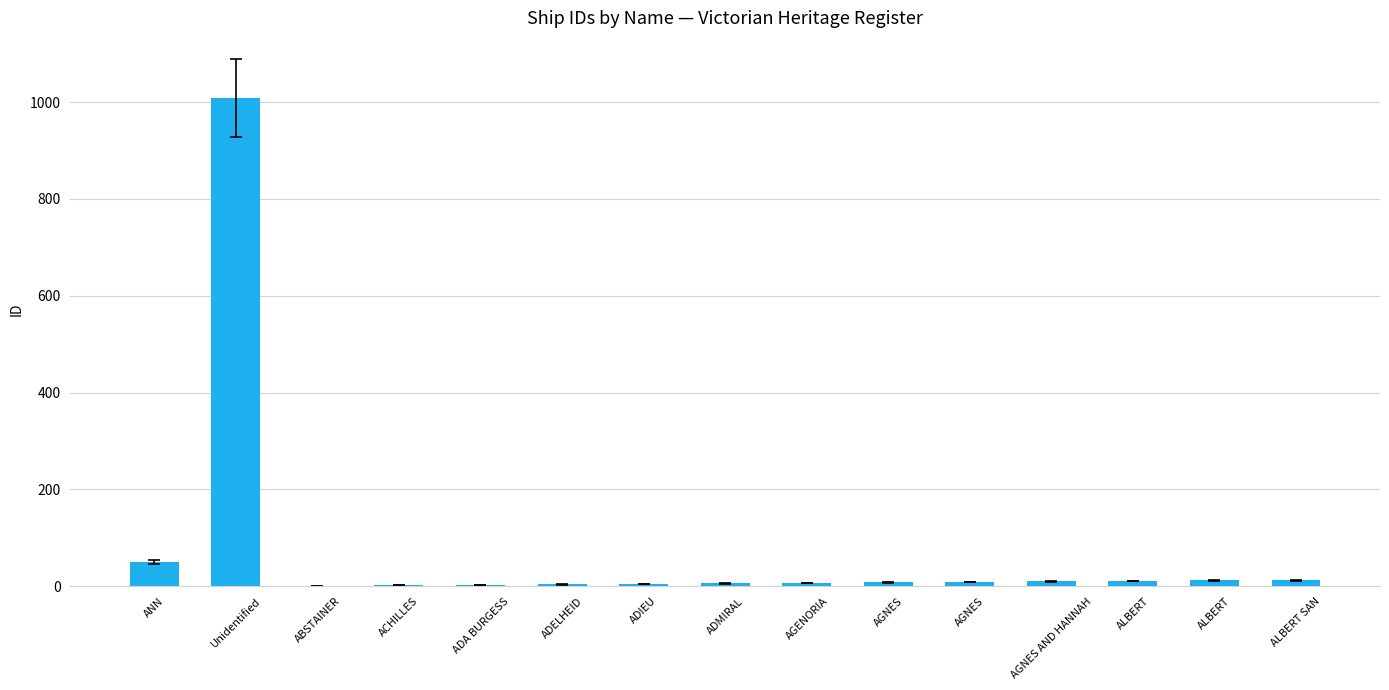

At which label does the data first exceed 8?

ANN